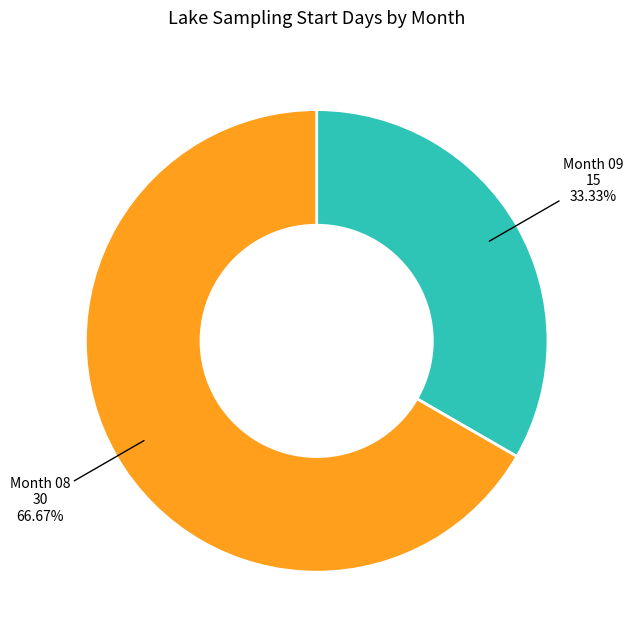

How many slices are in this pie chart?

2